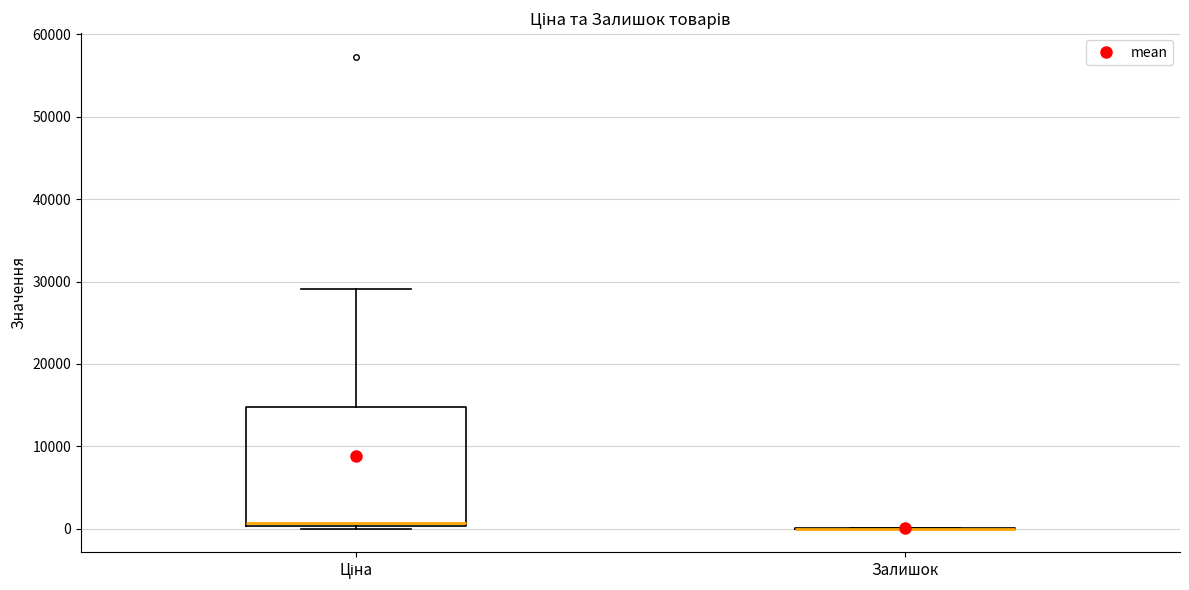

Which box is the tallest, from its lower edge to its upper edge?

Ціна